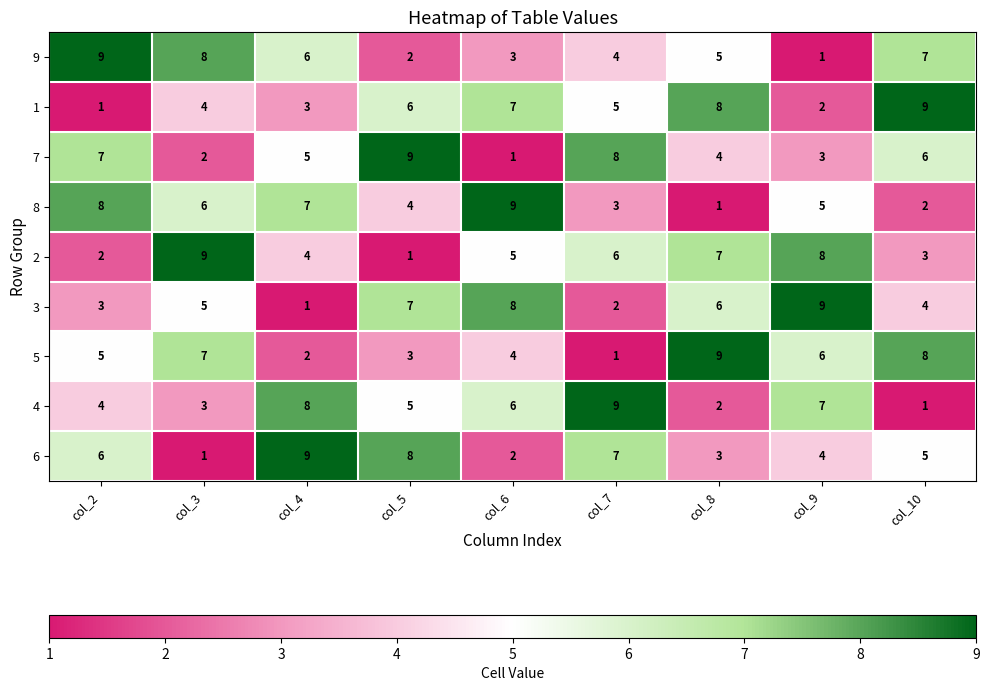

What is the spread (max minus min) of values at col_5?

8